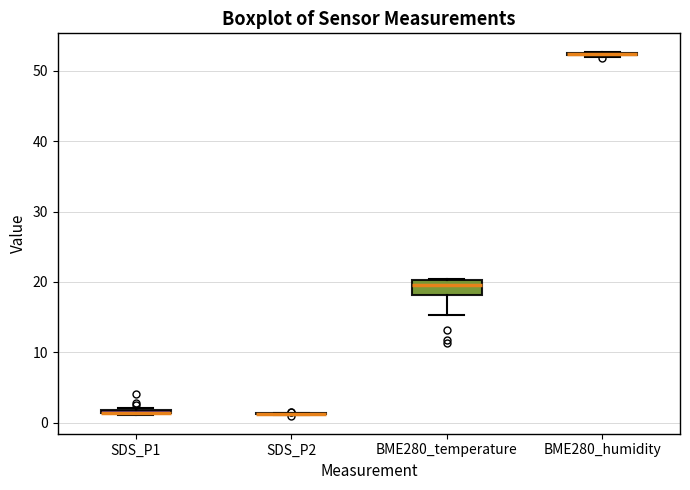

Where does the lower whisker of the box for BME280_temperature end on the y-axis? The values are not printed on the chart, so give them approximately, as read against the axis.

15